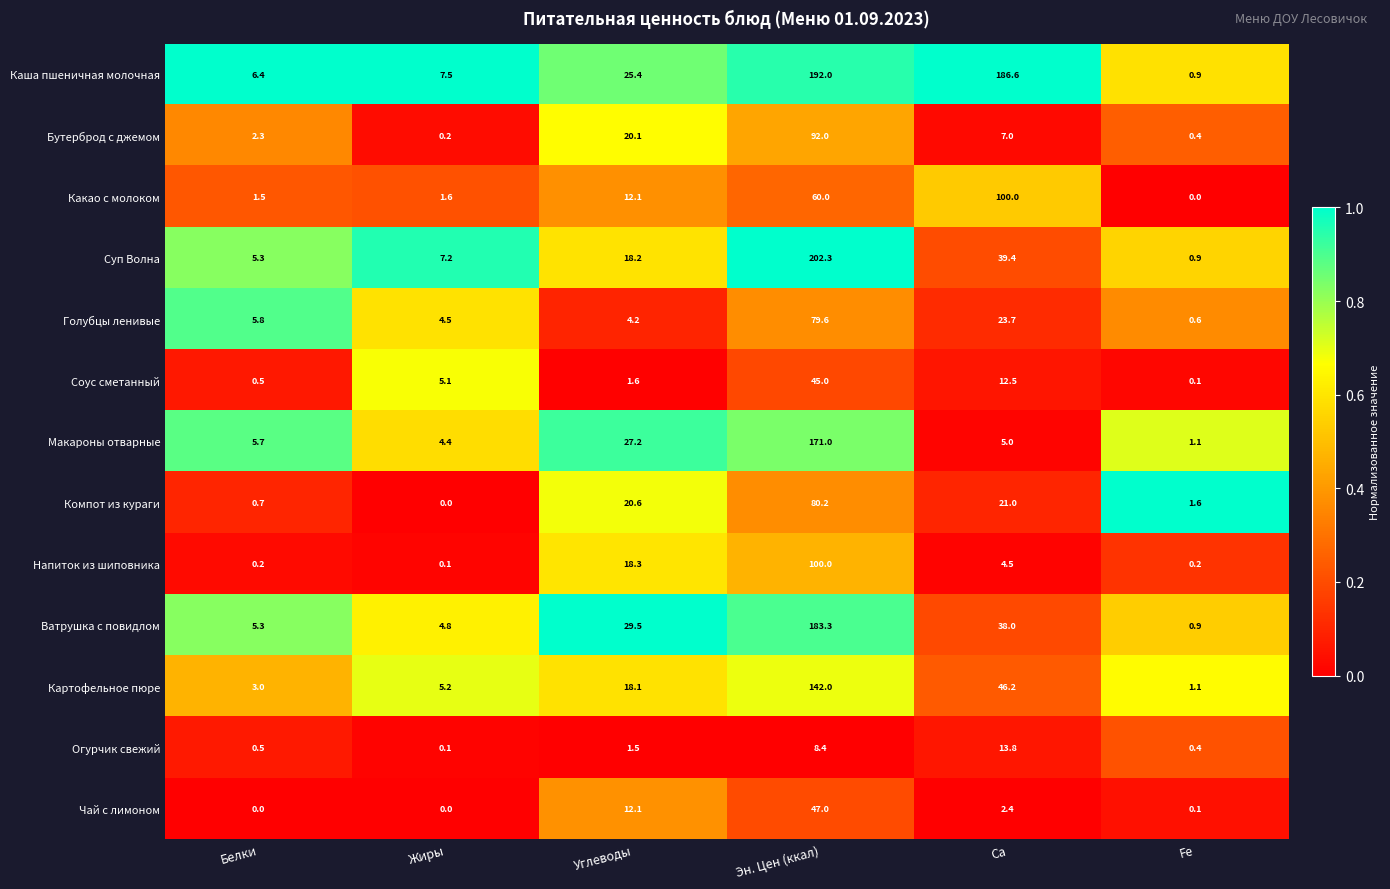

Which series has the largest total across all categories?

Каша пшеничная молочная